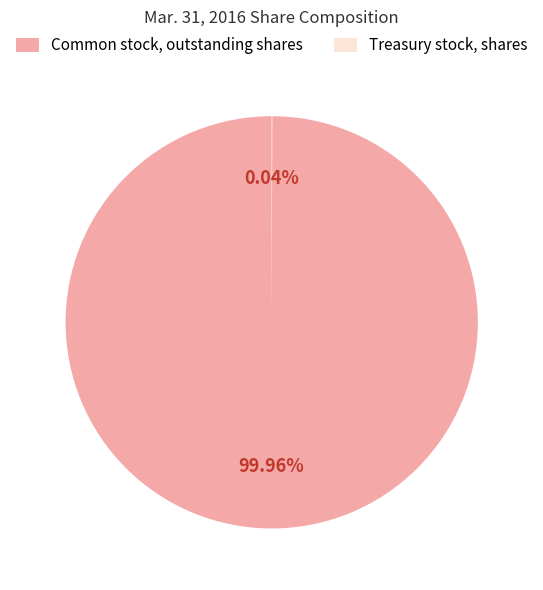

Is Common stock, outstanding shares the majority of the pie?

Yes